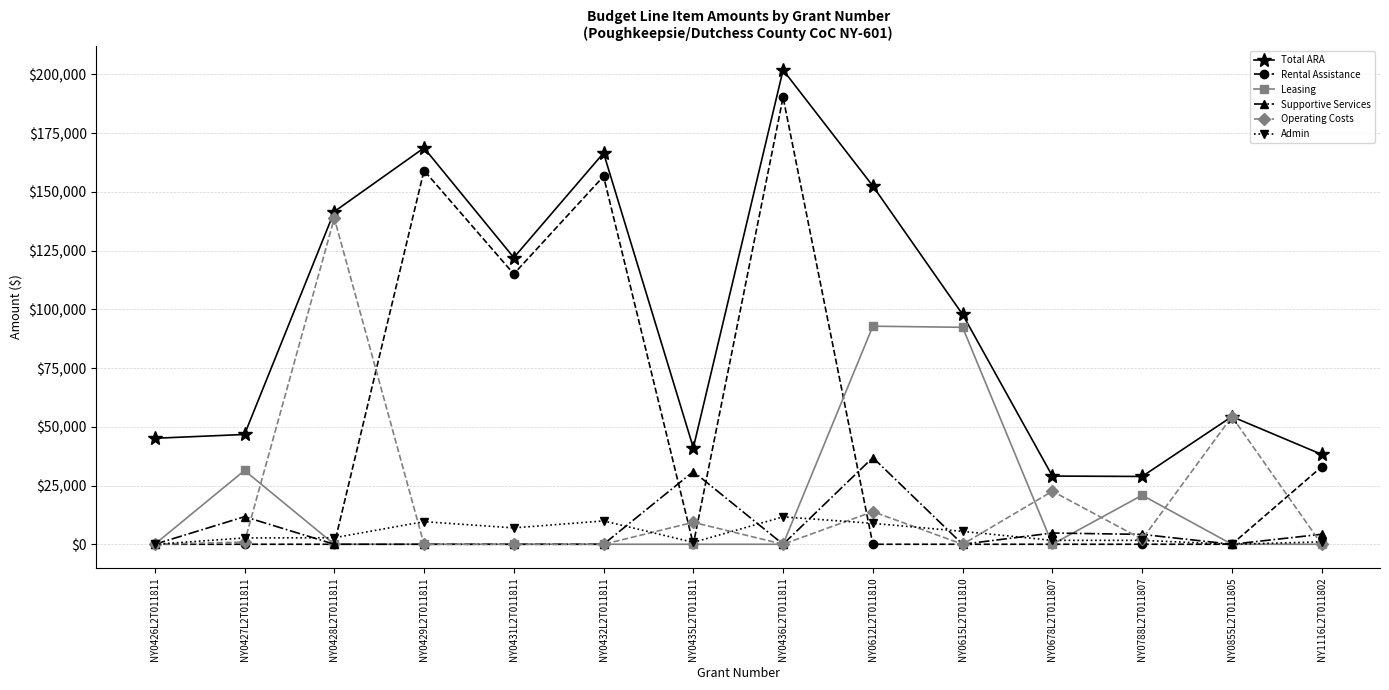

Count the number of categories in the chart.

14